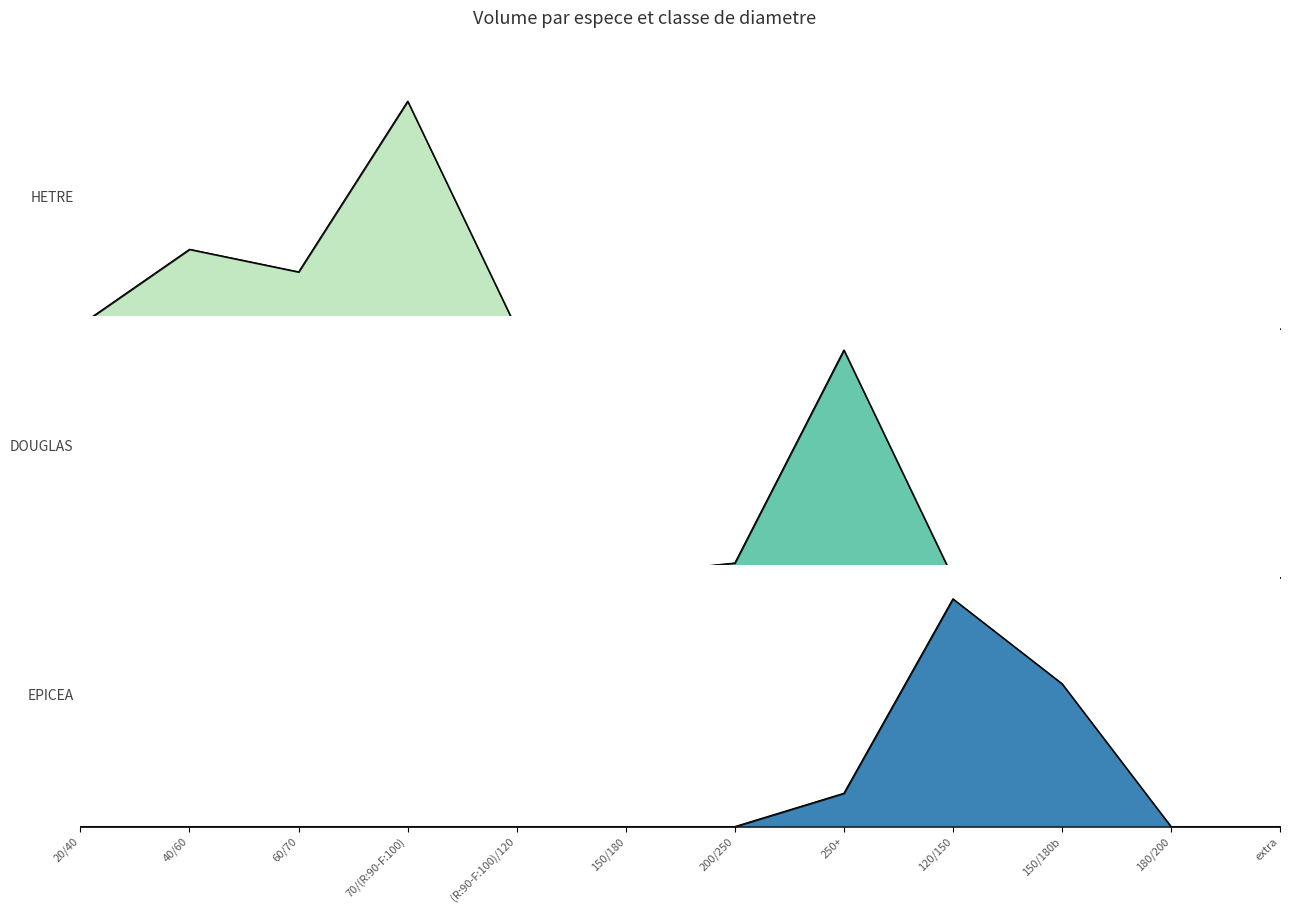

True or false: DOUGLAS has a value of 188.7 at 180/200.

False